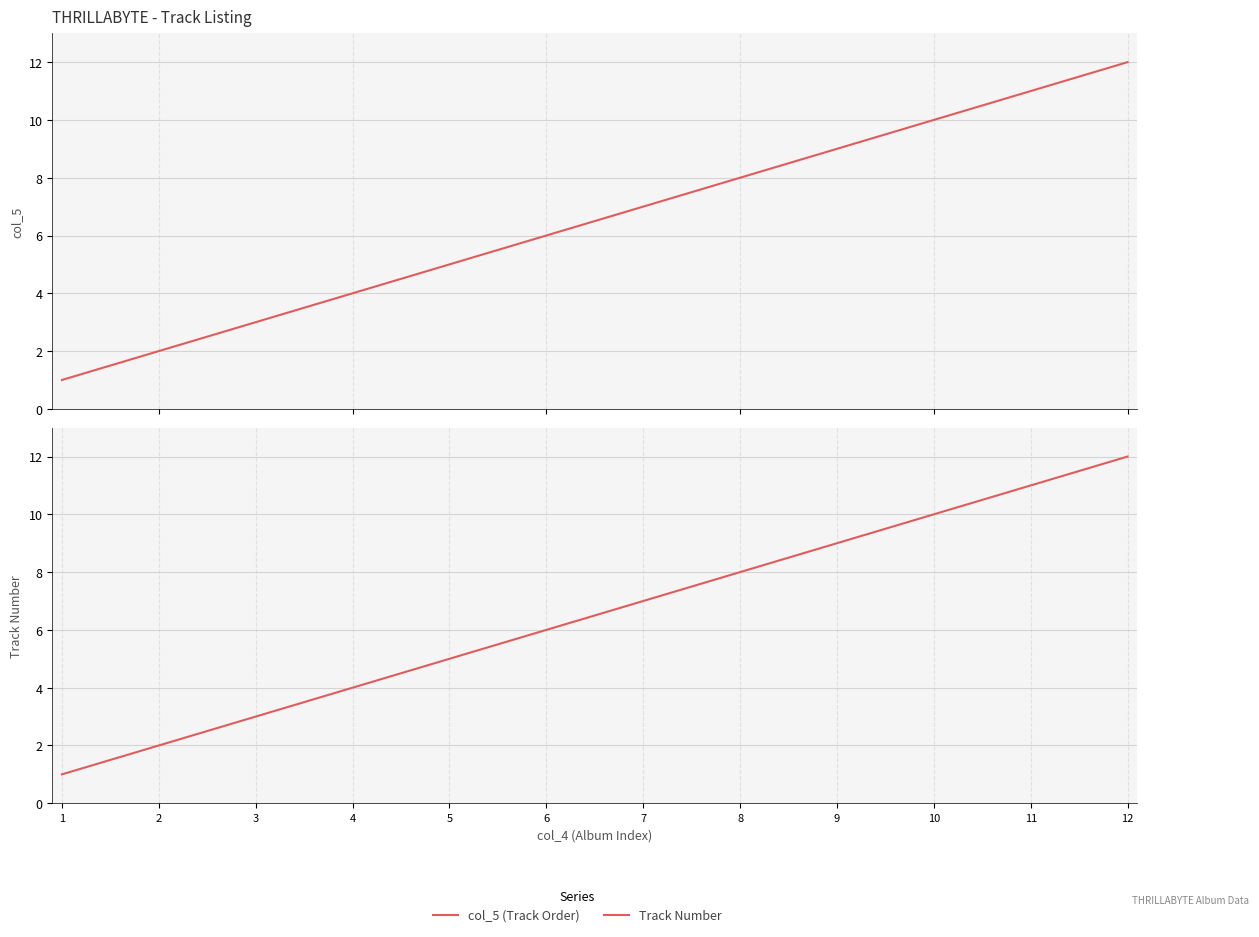

Which series has the largest range (max minus min)?

col_5 (Track Order)